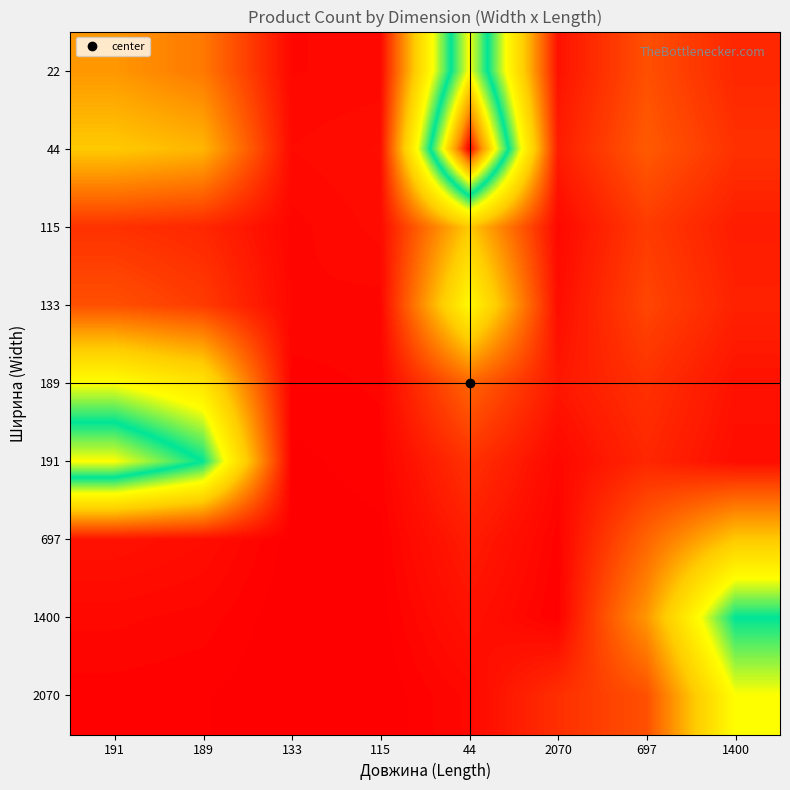

Rank the series at 115 from highest to lowest value.

44, 115, 22, 133, 189, 191, 697, 1400, 2070